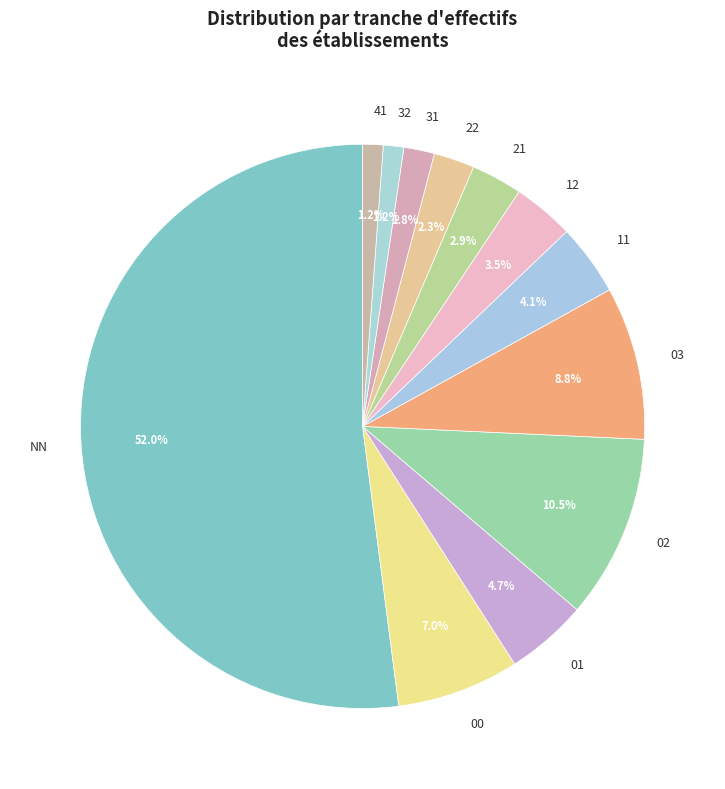

The 11 slice represents 18% of the pie. True or false?

False